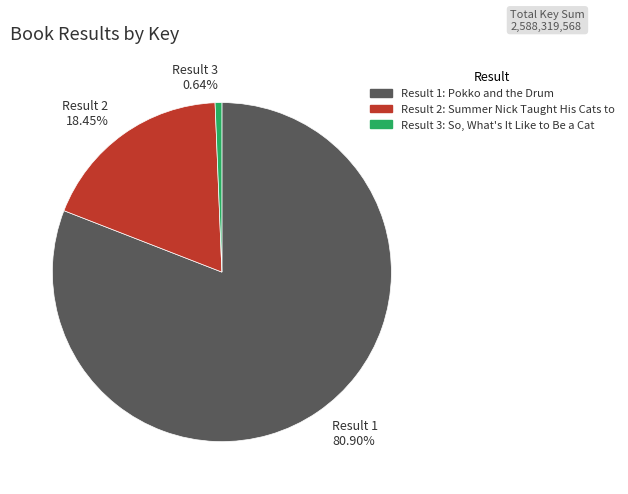

Count the number of slices in the pie.

3